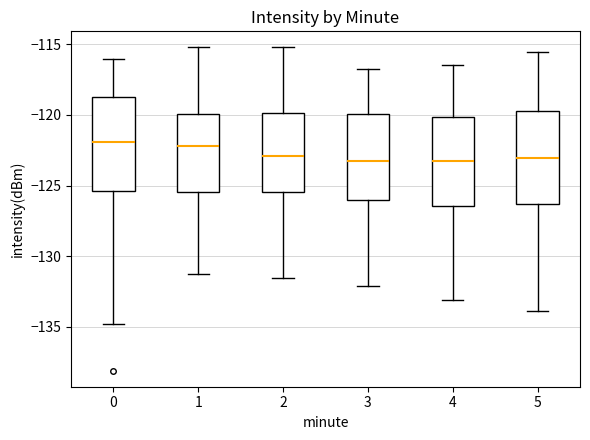

Reading left to right, read every box against the y-axis: the position of its median line, the range the box covers, and the ends of its whiskers. The values are not printed on the chart, so give them approximately, as read against the axis.

0: median -122.0, box -125.5 to -119.0, whiskers -135.0 to -116.0
1: median -122.0, box -125.5 to -120.0, whiskers -131.0 to -115.0
2: median -123.0, box -125.5 to -120.0, whiskers -131.5 to -115.0
3: median -123.5, box -126.0 to -120.0, whiskers -132.0 to -117.0
4: median -123.5, box -126.5 to -120.0, whiskers -133.0 to -116.5
5: median -123.0, box -126.5 to -119.5, whiskers -134.0 to -115.5